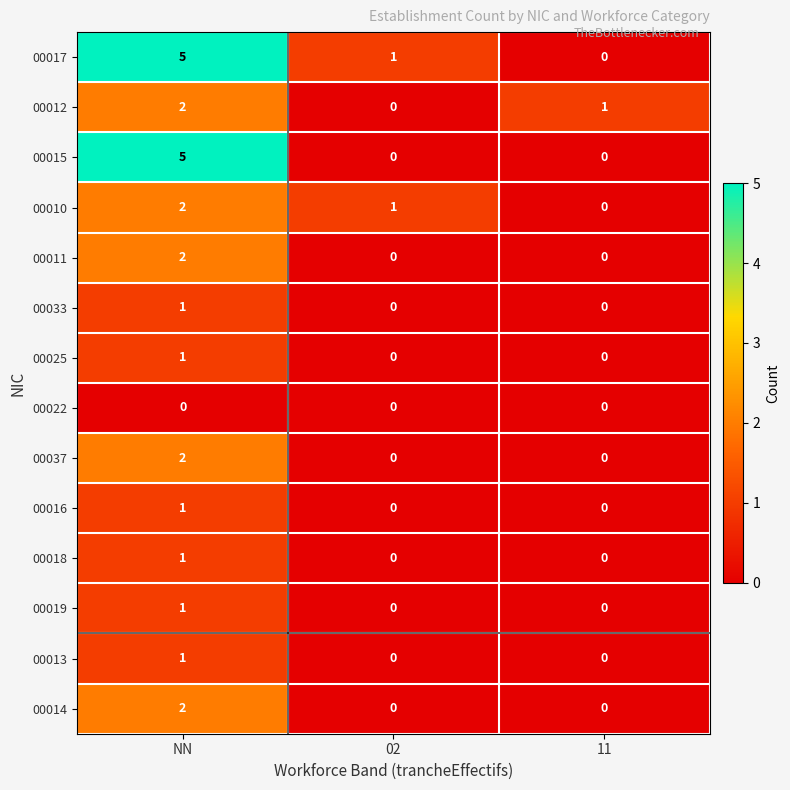

Where is 00012 nearest to the value 1?

11